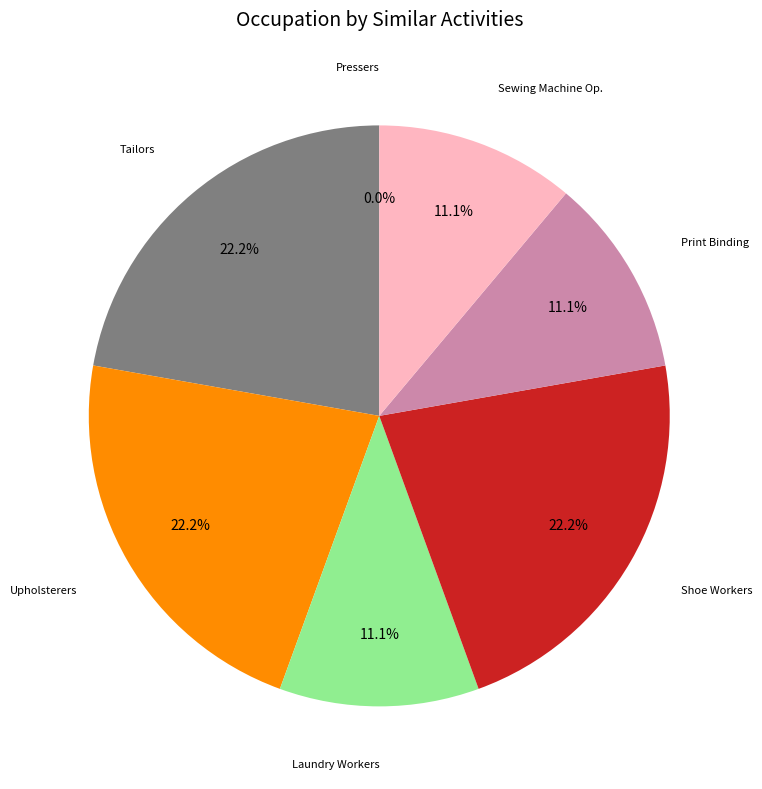

To the nearest percent, what is the difference between the Upholsterers and Pressers, Textile, Garment, and Related slice percentages?

22%